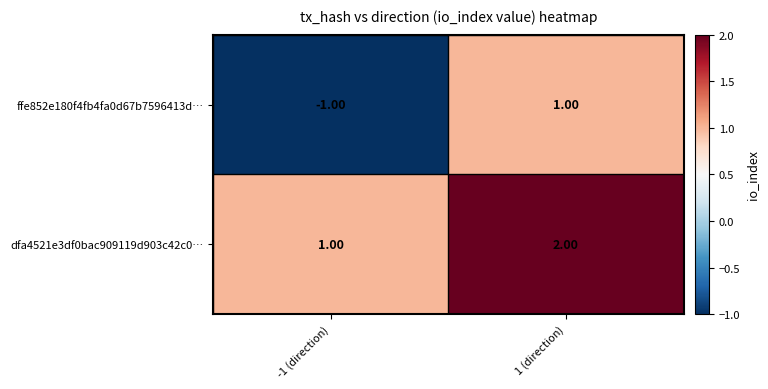

Between -1 (direction) and 1 (direction), which series saw the biggest shift?

ffe852e180f4fb4fa0d67b7596413d…